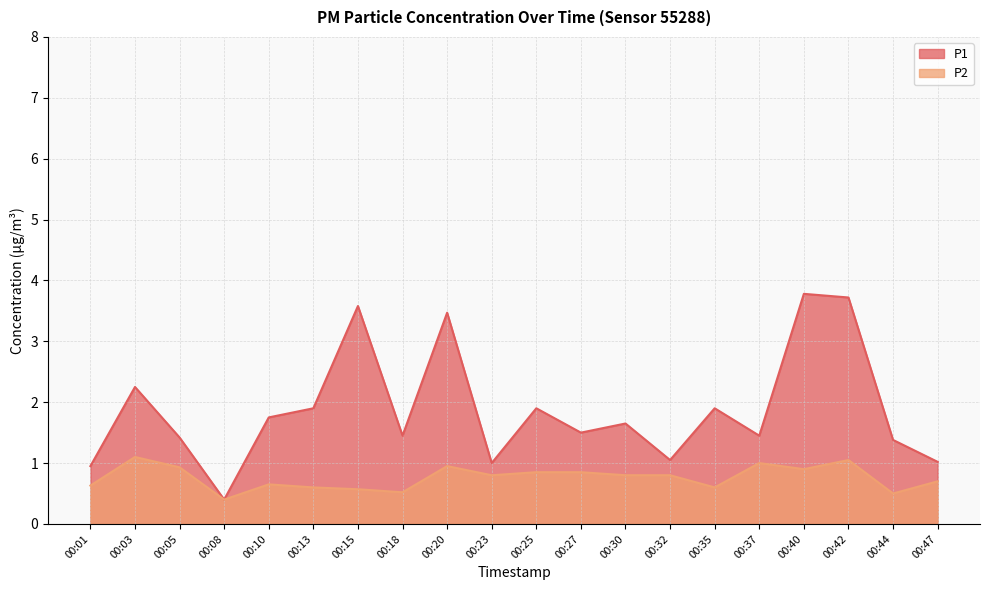

Is it true that P1 equals 1.0 at 00:30?

False